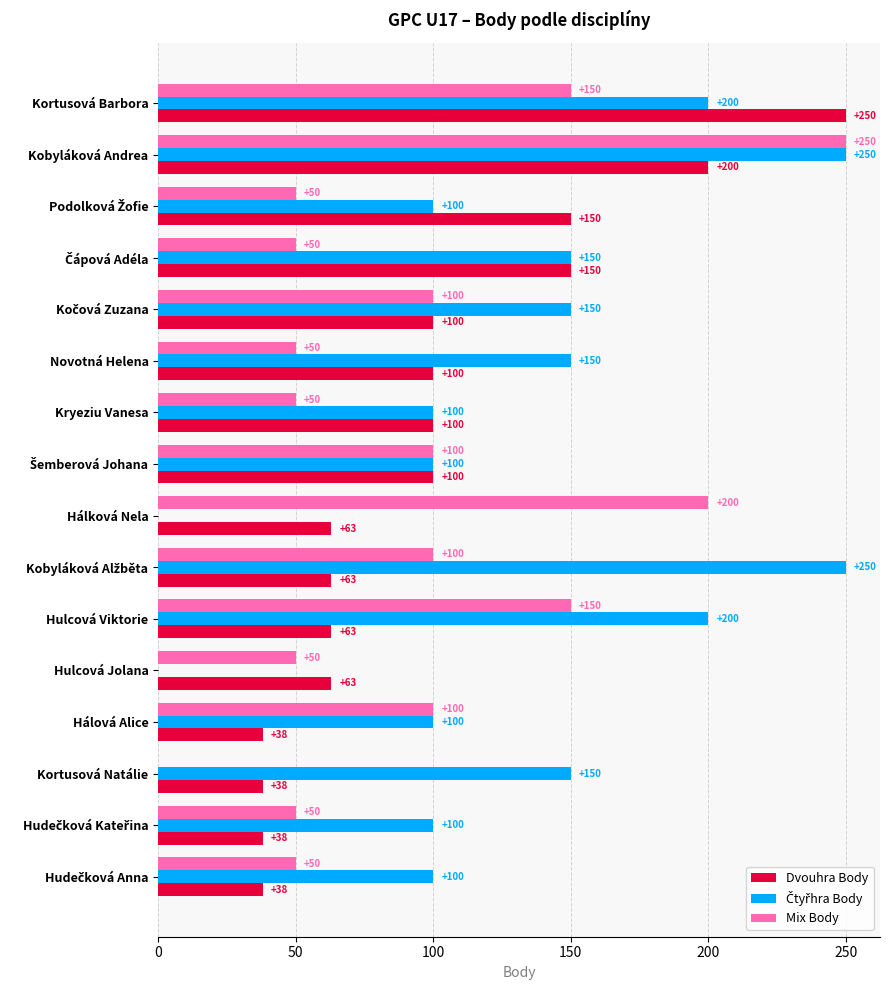

What is the greatest value displayed?

250